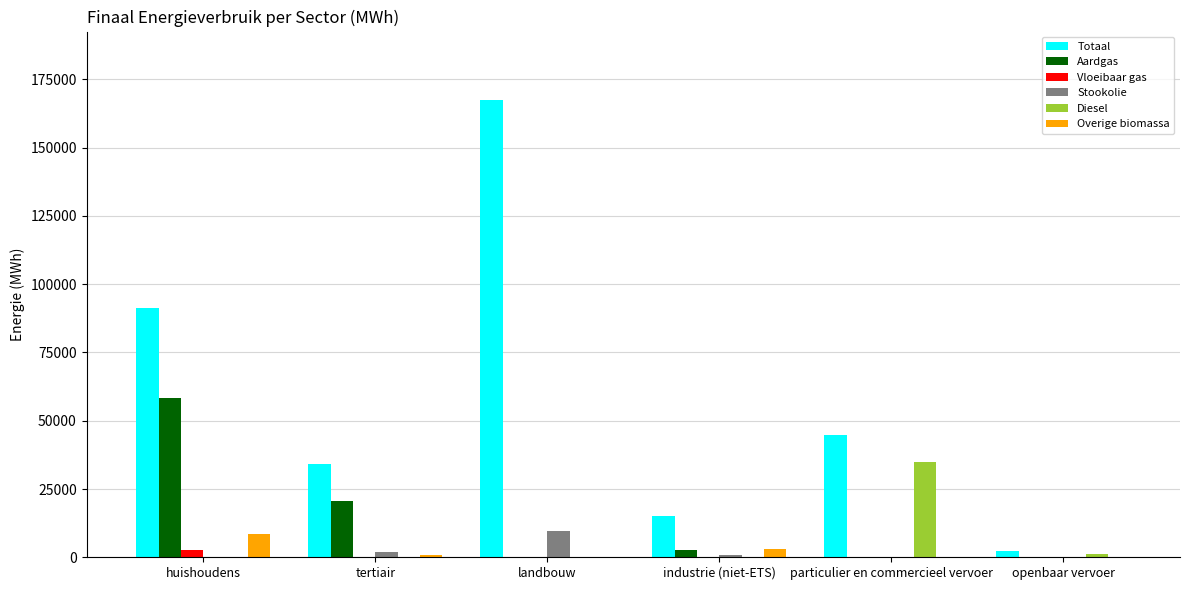

What is the maximum value shown in the chart?

167402.0